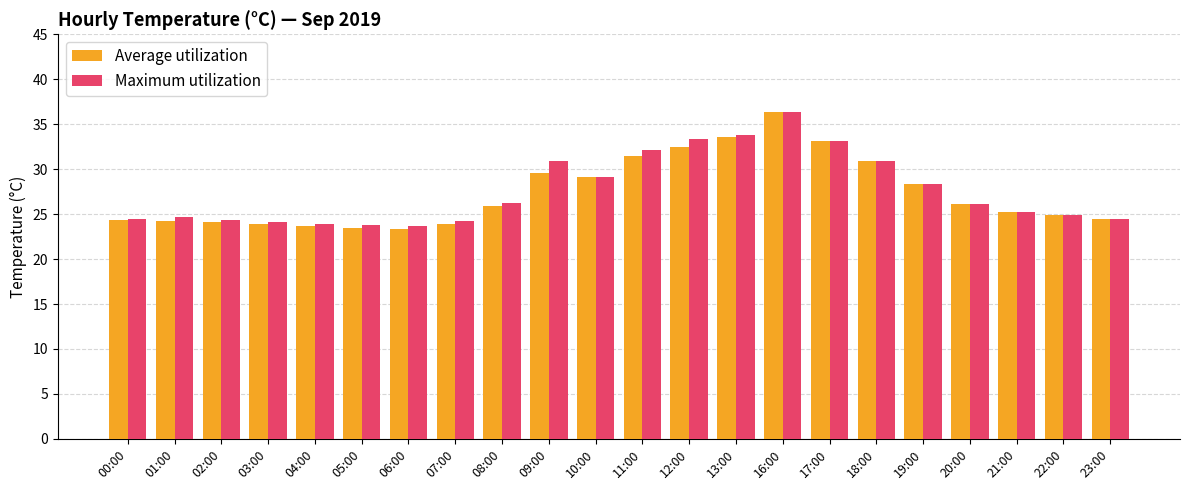

What is the maximum value shown in the chart?

36.4